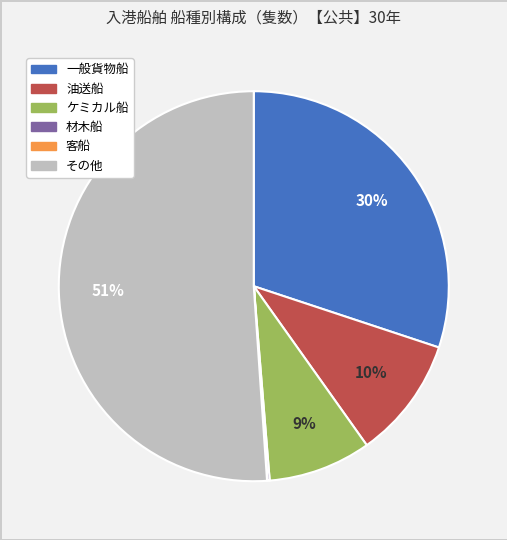

Is there any slice that represents more than half of the pie?

Yes